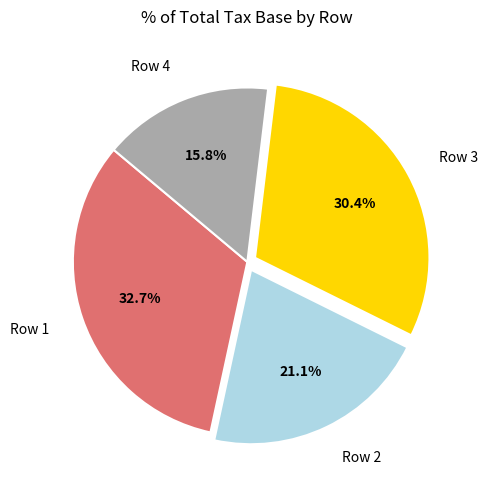

To the nearest percent, what is the difference between the largest and smallest slice percentages?

17%